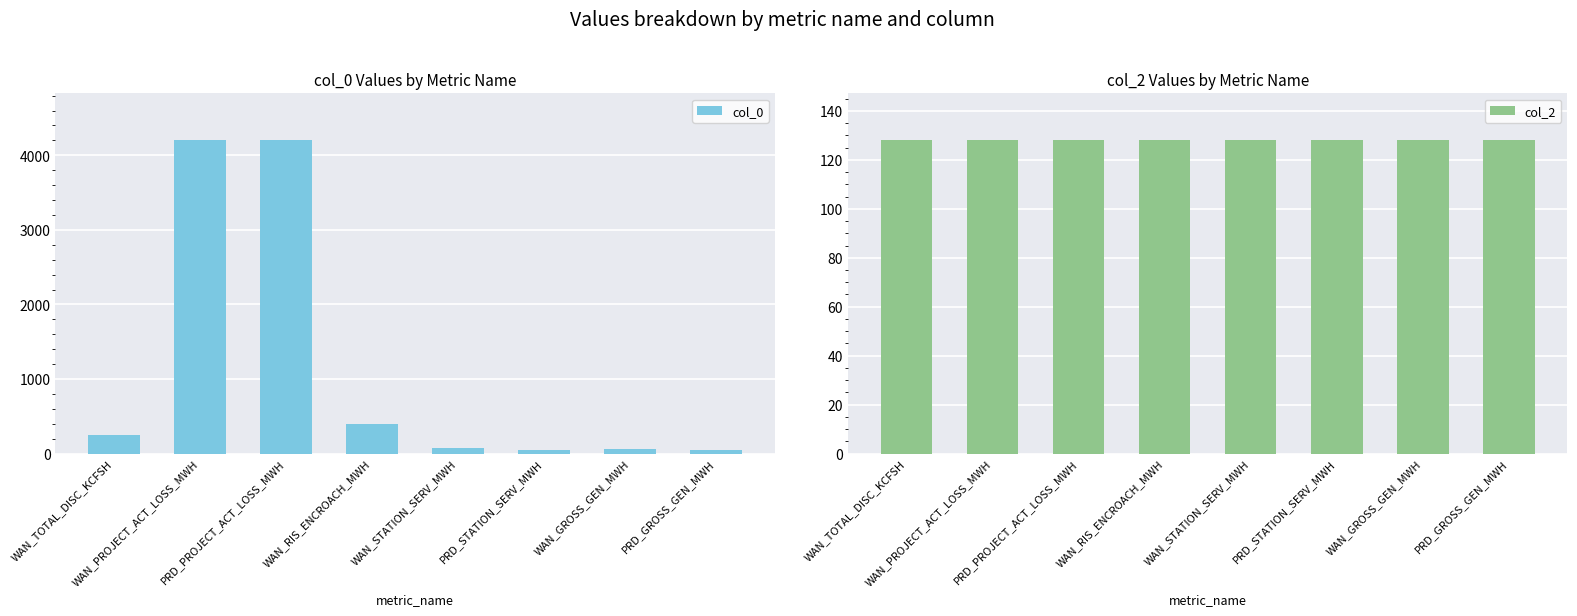

What is the difference between the maximum and second lowest values in the col_0 series?

4147